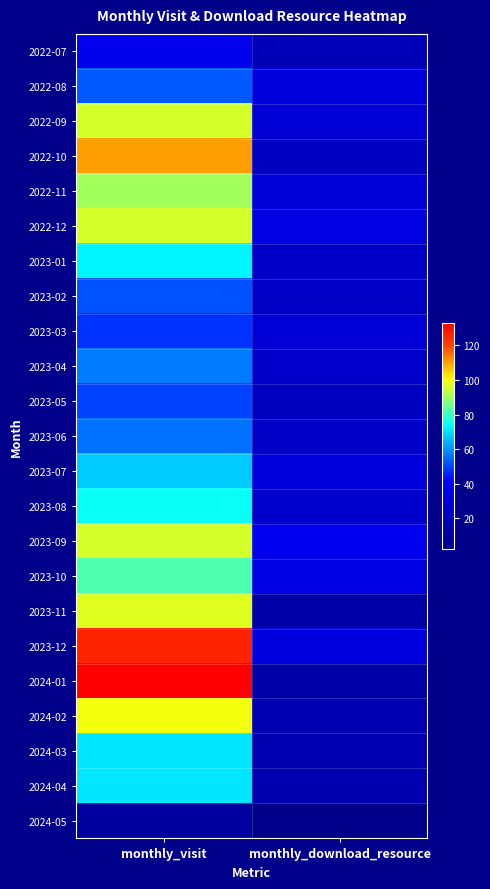

Reading right to left, list all the values displayed in this chart.

2022-07: monthly_download_resource=17	monthly_visit=35
2022-08: monthly_download_resource=30	monthly_visit=53
2022-09: monthly_download_resource=28	monthly_visit=96
2022-10: monthly_download_resource=21	monthly_visit=110
2022-11: monthly_download_resource=29	monthly_visit=91
2022-12: monthly_download_resource=32	monthly_visit=96
2023-01: monthly_download_resource=23	monthly_visit=73
2023-02: monthly_download_resource=22	monthly_visit=52
2023-03: monthly_download_resource=28	monthly_visit=48
2023-04: monthly_download_resource=24	monthly_visit=57
2023-05: monthly_download_resource=20	monthly_visit=50
2023-06: monthly_download_resource=22	monthly_visit=56
2023-07: monthly_download_resource=30	monthly_visit=67
2023-08: monthly_download_resource=25	monthly_visit=75
2023-09: monthly_download_resource=36	monthly_visit=96
2023-10: monthly_download_resource=33	monthly_visit=82
2023-11: monthly_download_resource=12	monthly_visit=97
2023-12: monthly_download_resource=31	monthly_visit=126
2024-01: monthly_download_resource=12	monthly_visit=133
2024-02: monthly_download_resource=16	monthly_visit=99
2024-03: monthly_download_resource=16	monthly_visit=71
2024-04: monthly_download_resource=15	monthly_visit=71
2024-05: monthly_download_resource=2	monthly_visit=9